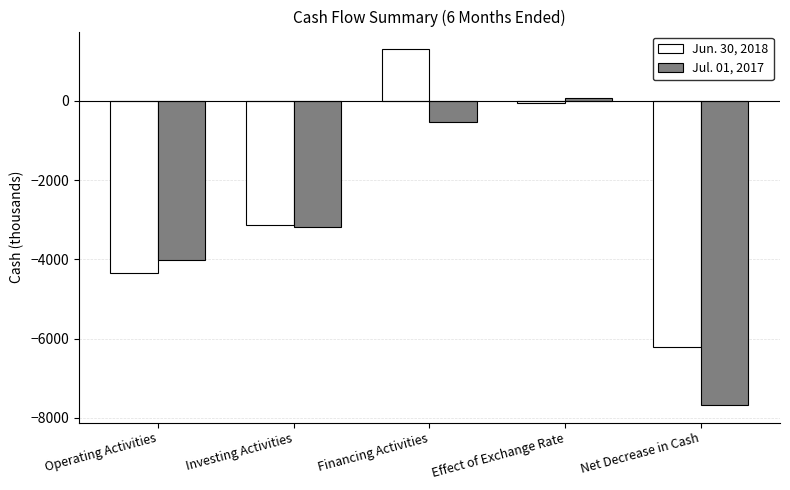

Between Investing Activities and Net Decrease in Cash, which series saw the biggest shift?

Jul. 01, 2017